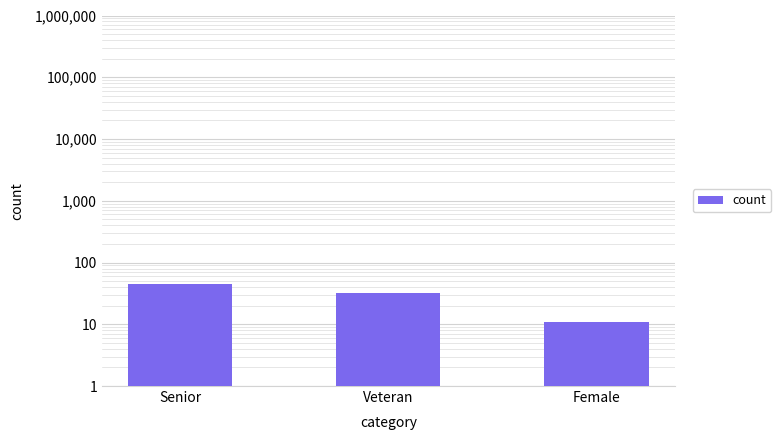

What is the label of the 3rd bar from the left?

Female